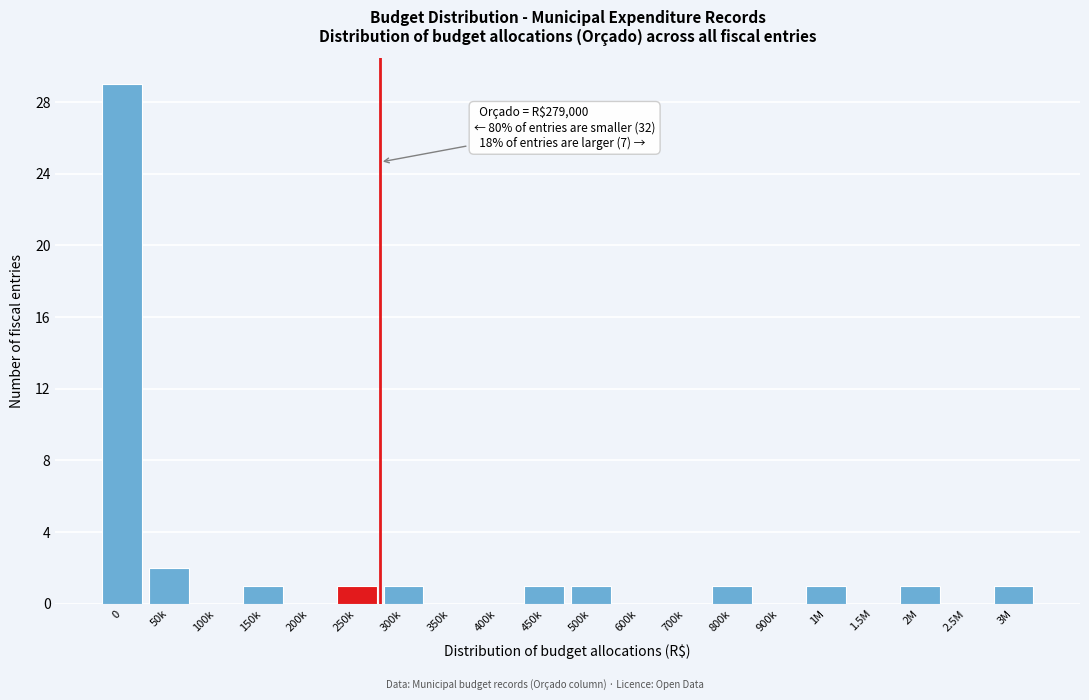

Reading left to right, list all the values displayed in this chart.

0=29	50k=2	100k=0	150k=1	200k=0	250k=1	300k=1	350k=0	400k=0	450k=1	500k=1	600k=0	700k=0	800k=1	900k=0	1M=1	1.5M=0	2M=1	2.5M=0	3M=1